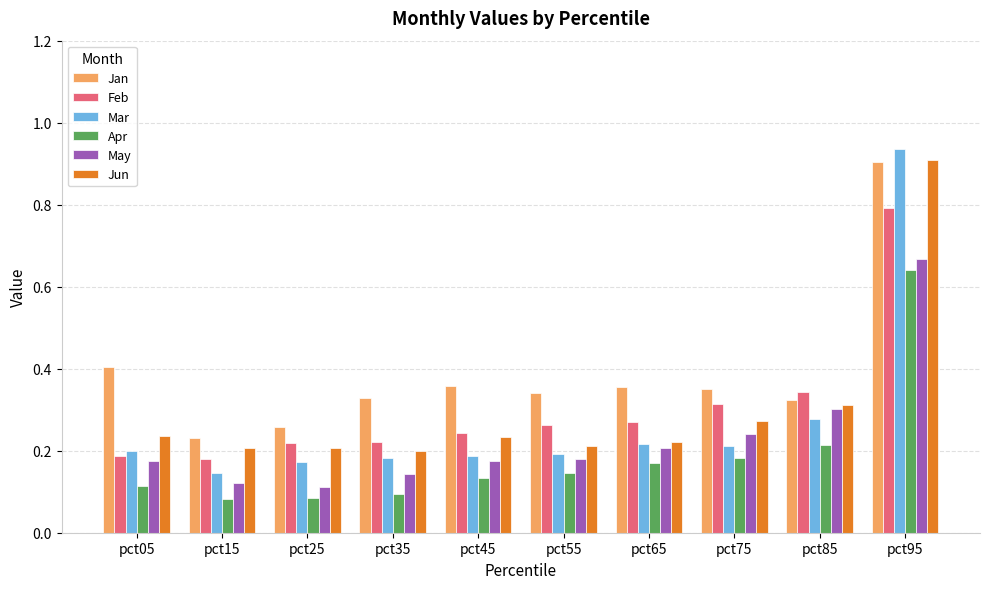

True or false: Jun has a value of 0.2 at pct05.

True